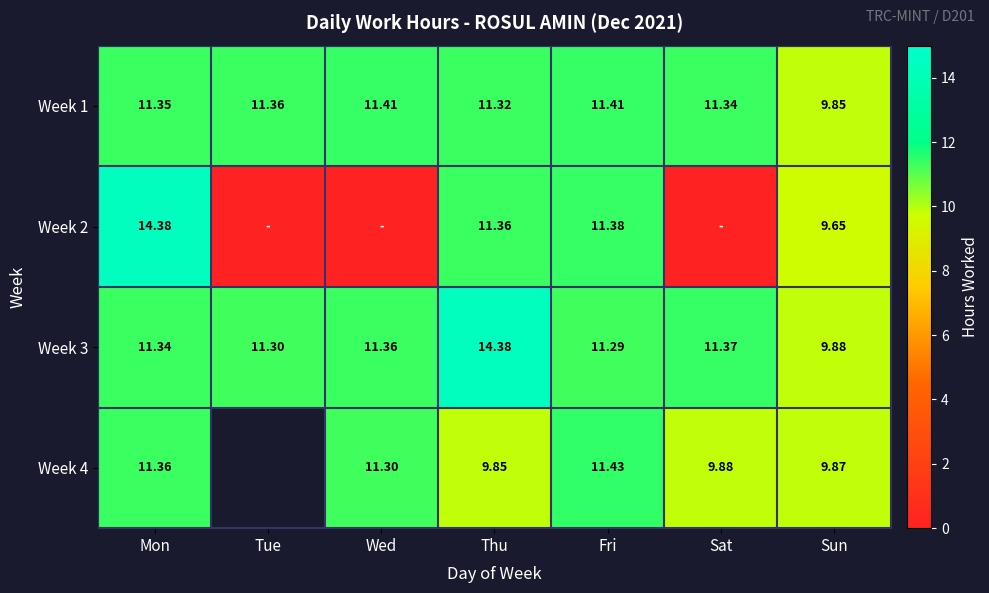

The value of Week 1 at Sat is 11.3. True or false?

True